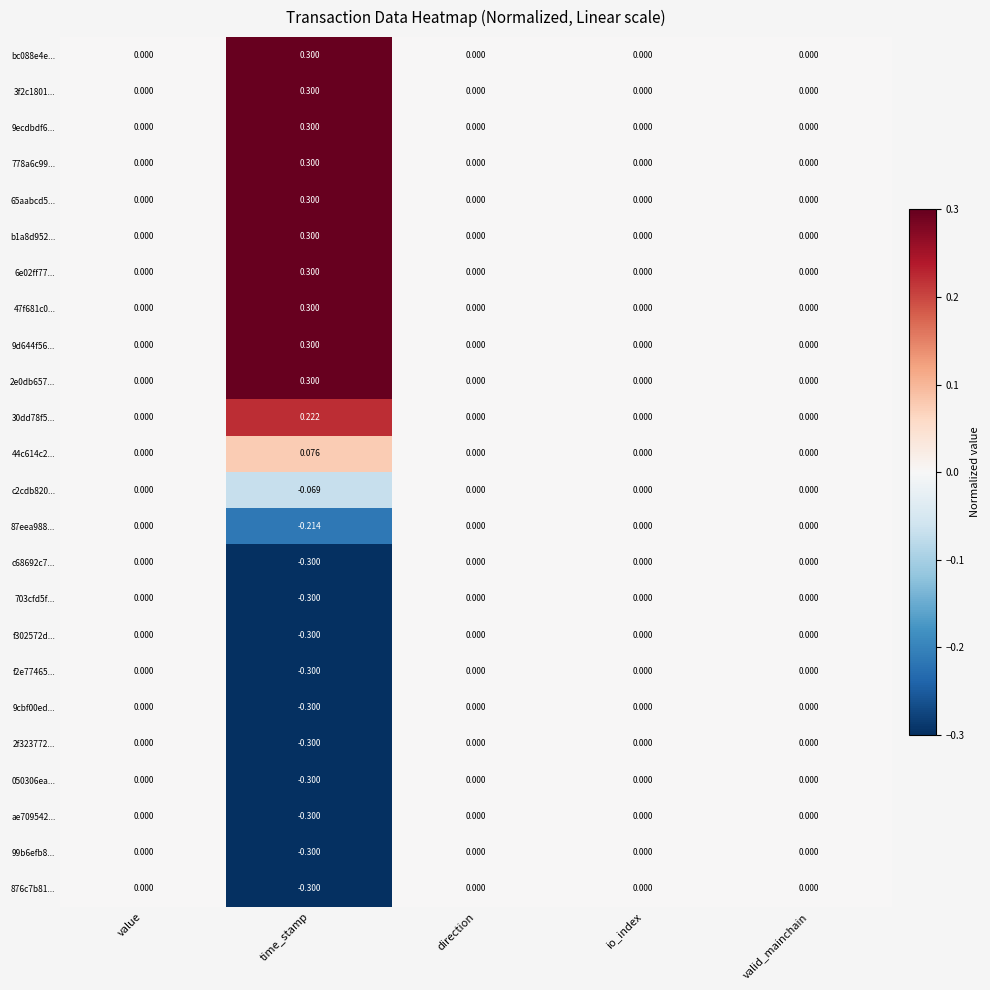

At which category does the chart reach its minimum across all series?

time_stamp